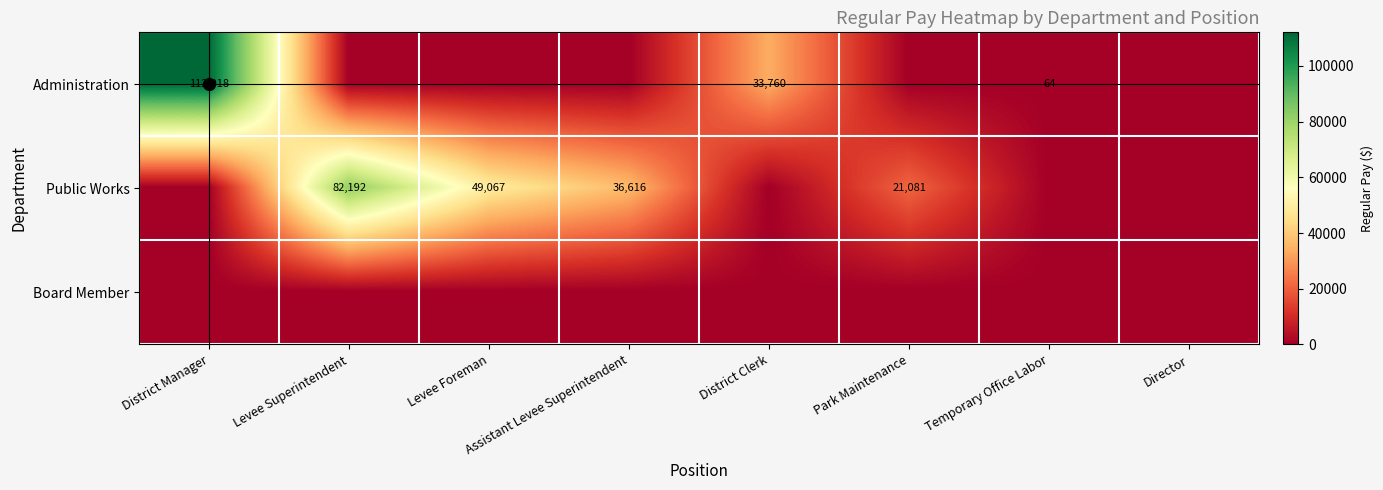

The value of Public Works at Park Maintenance is 34769. True or false?

False